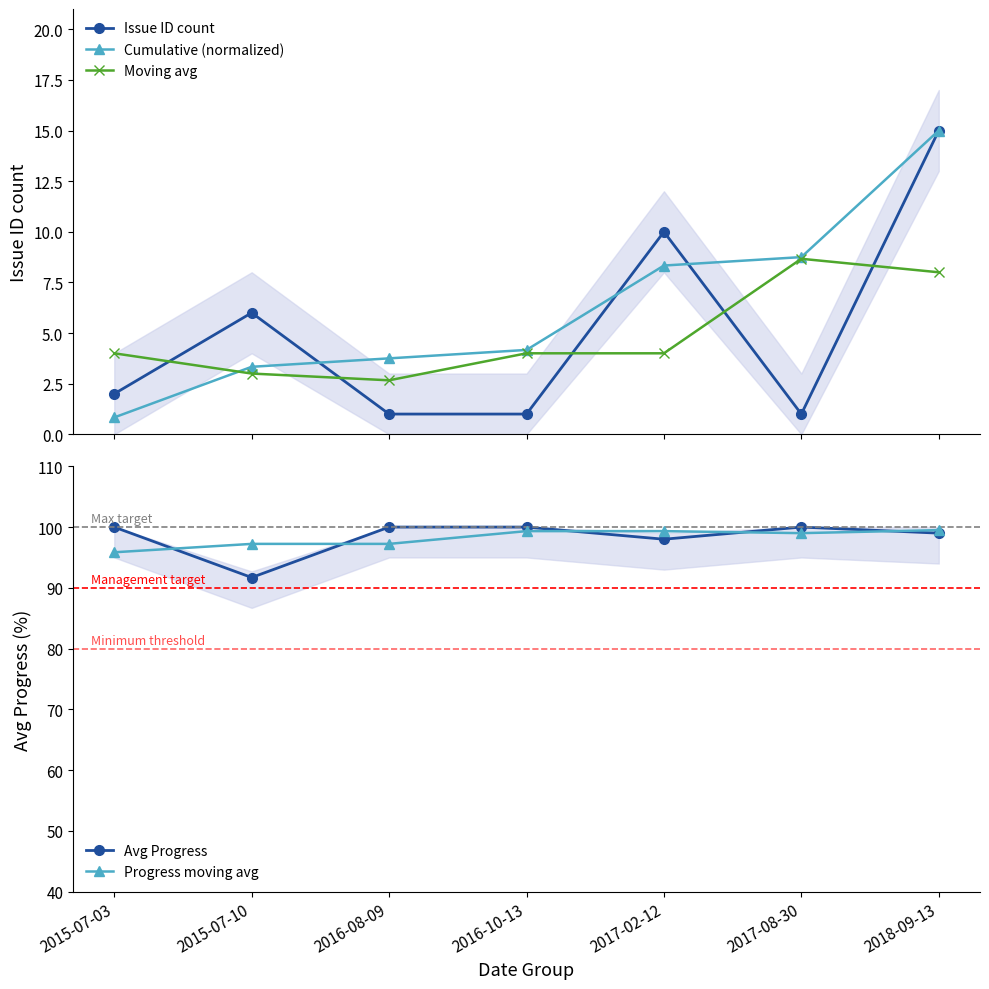

Is it true that Moving avg equals 5.9 at 2015-07-03?

False